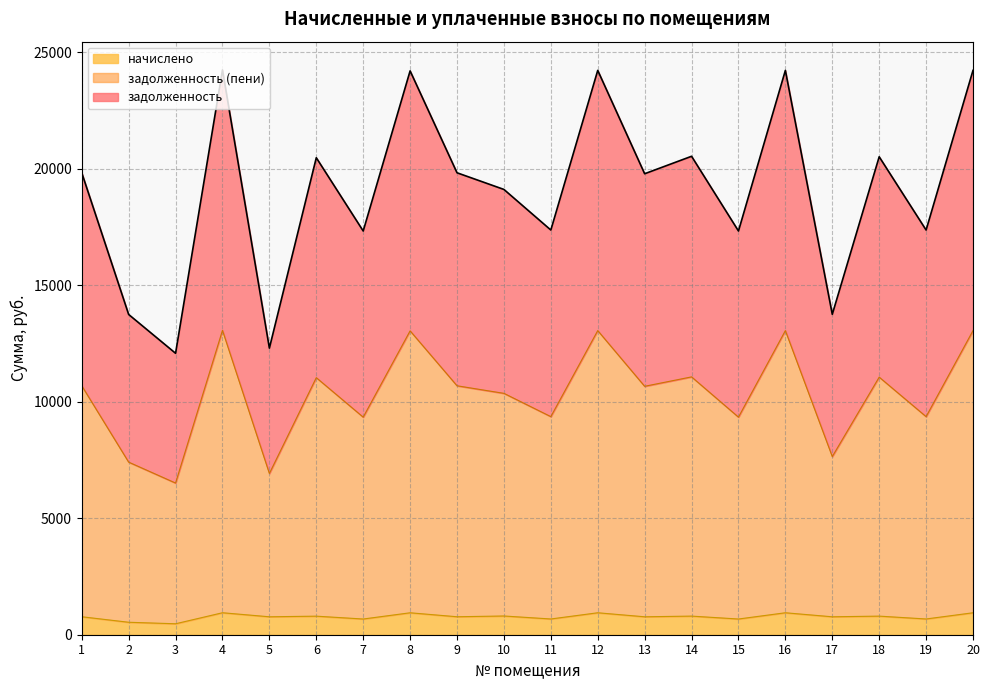

Reading left to right, what are all the values shown in this chart?

задолженность: 1=19820.6	2=13741.2	3=12075.6	4=24234.5	5=12297.0	6=20466.1	7=17322.2	8=24192.8	9=19820.6	10=19105.8	11=17363.9	12=24213.7	13=19779.0	14=20528.5	15=17322.2	16=24213.7	17=13748.0	18=20507.7	19=17363.9	20=24213.7
задолженность (пени): 1=10681.4	2=7405.2	3=6507.6	4=13060.1	5=6918.0	6=11029.3	7=9335.0	8=13037.6	9=10681.4	10=10356.4	11=9357.5	12=13048.9	13=10659.0	14=11062.9	15=9335.0	16=13048.9	17=7643.5	18=11051.7	19=9357.5	20=13048.9
начислено: 1=771.1	2=534.6	3=469.8	4=942.8	5=769.5	6=796.2	7=673.9	8=941.2	9=771.1	10=803.5	11=675.5	12=942.0	13=769.5	14=798.7	15=673.9	16=942.0	17=769.5	18=797.9	19=675.5	20=942.0